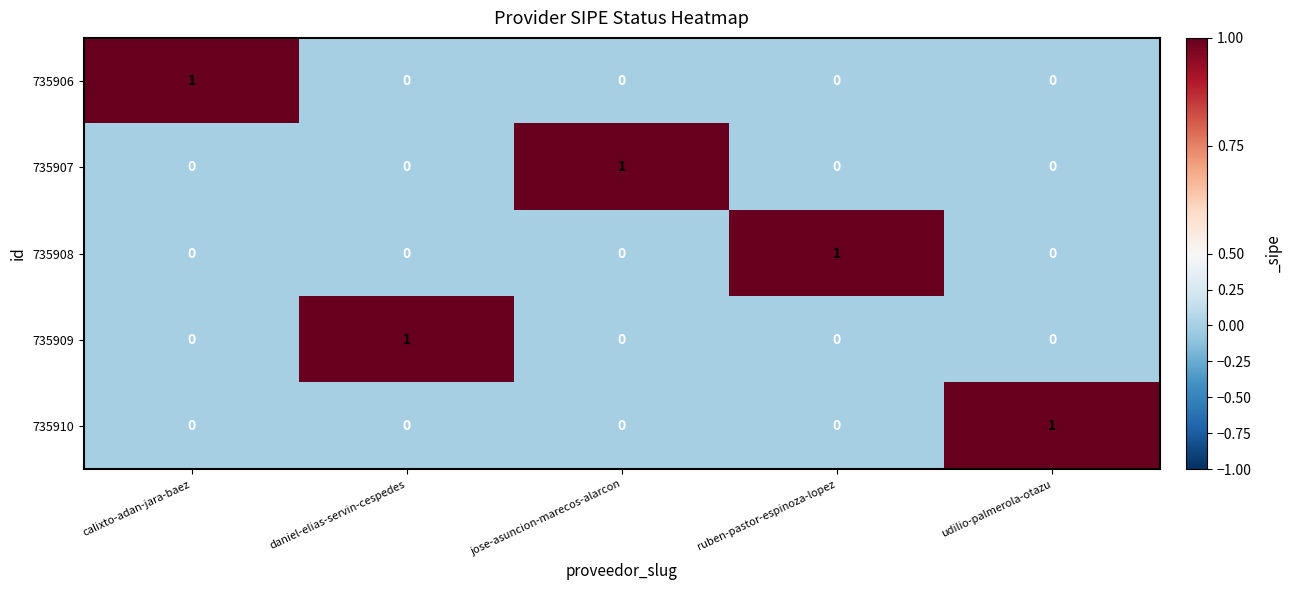

Count the 735909 values in the range 0 to 1.

5